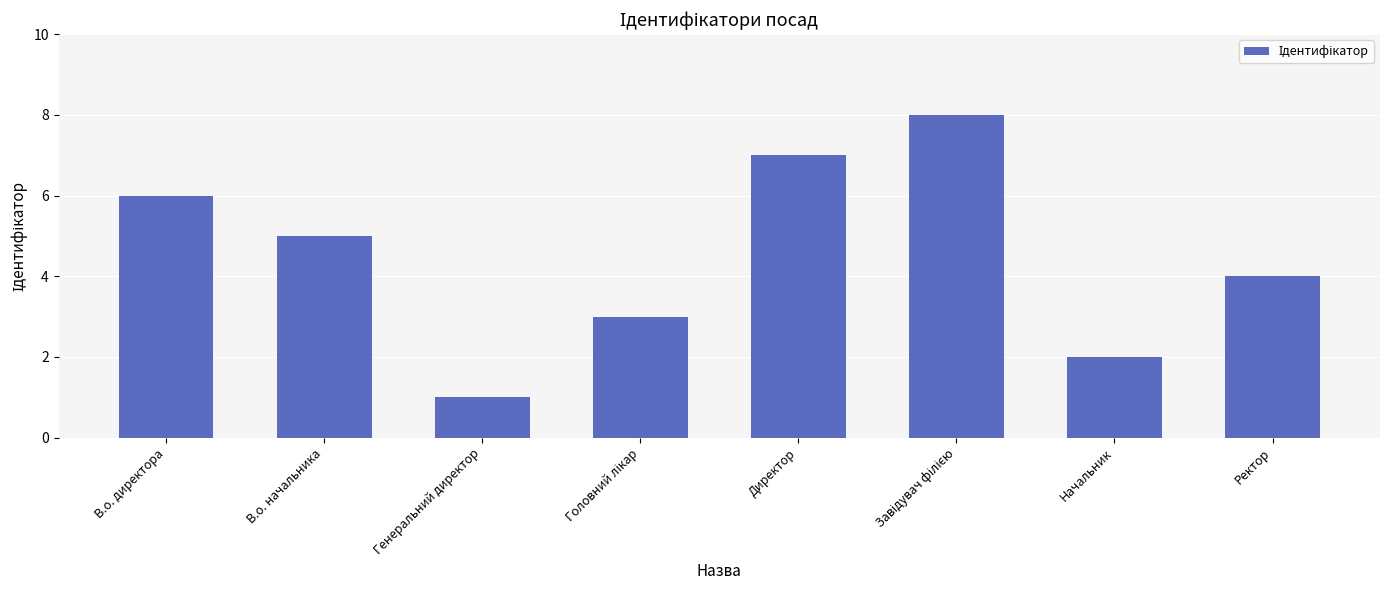

Is it true that the value at В.о. директора is 10?

False